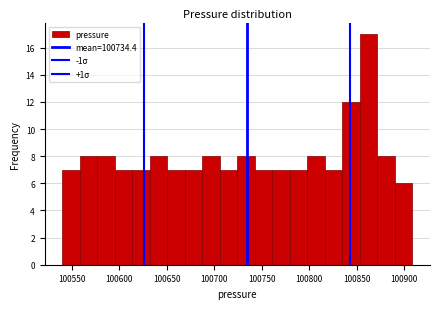

Around what value on the x-axis is the tallest bar? Give the approximate position of its centre, as read against the axis.

100865